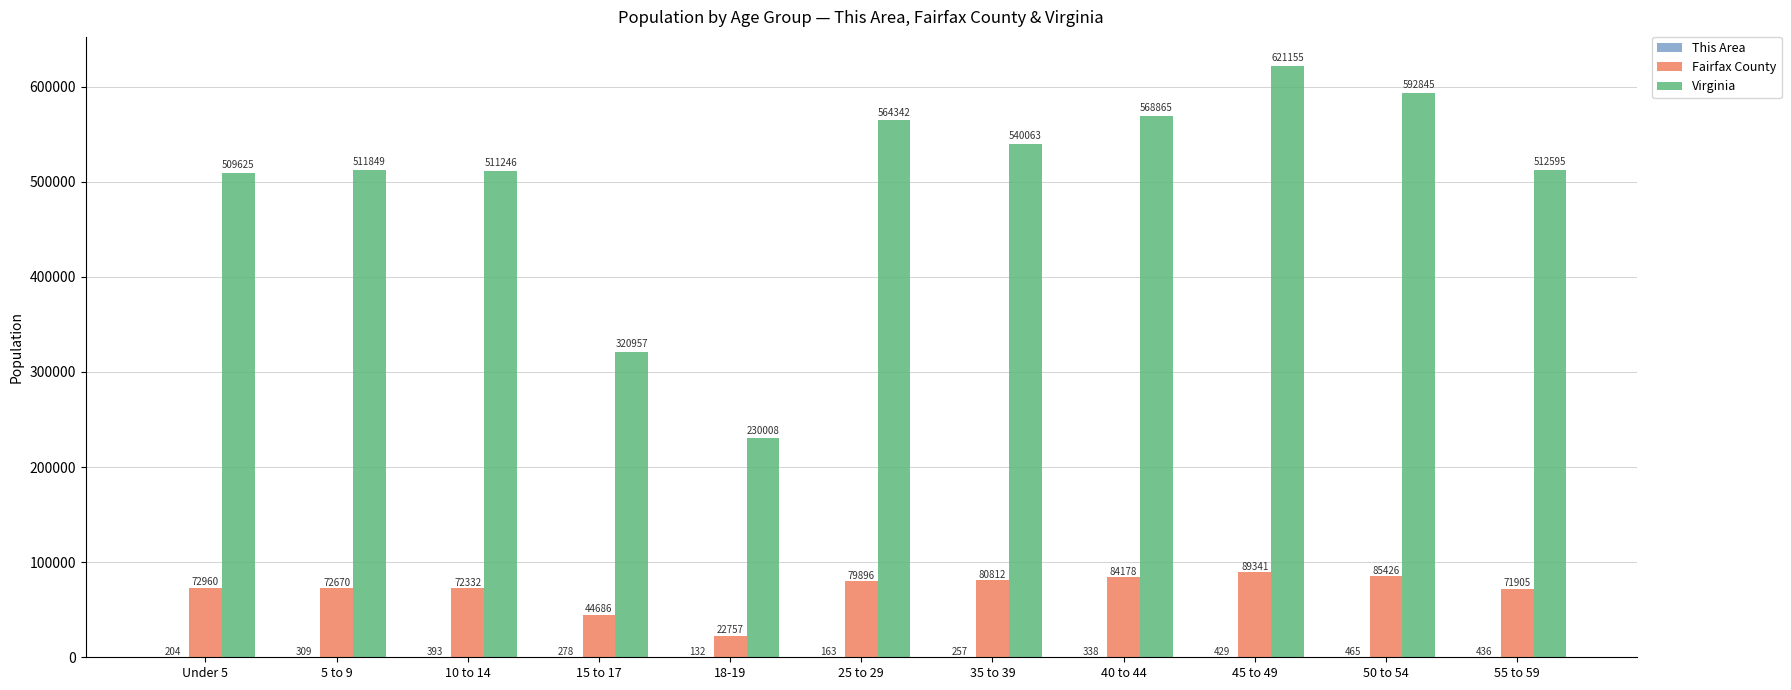

What is the sum of all Virginia values?

5483550